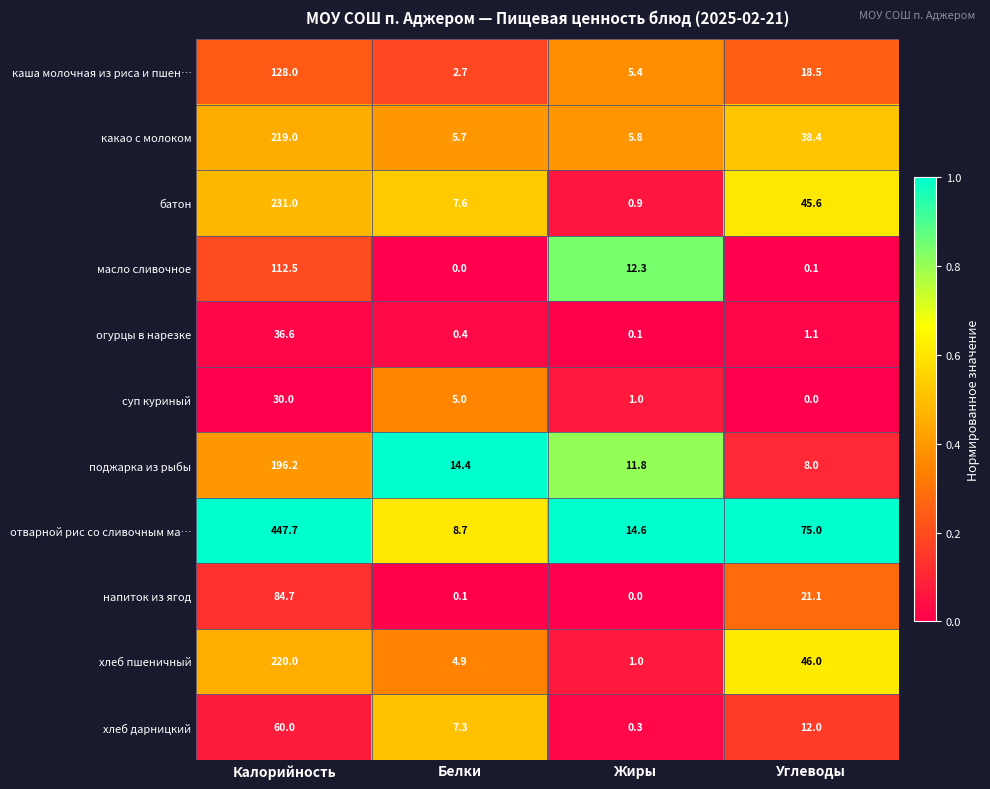

What is the difference between the highest and lowest values at Углеводы?

75.0